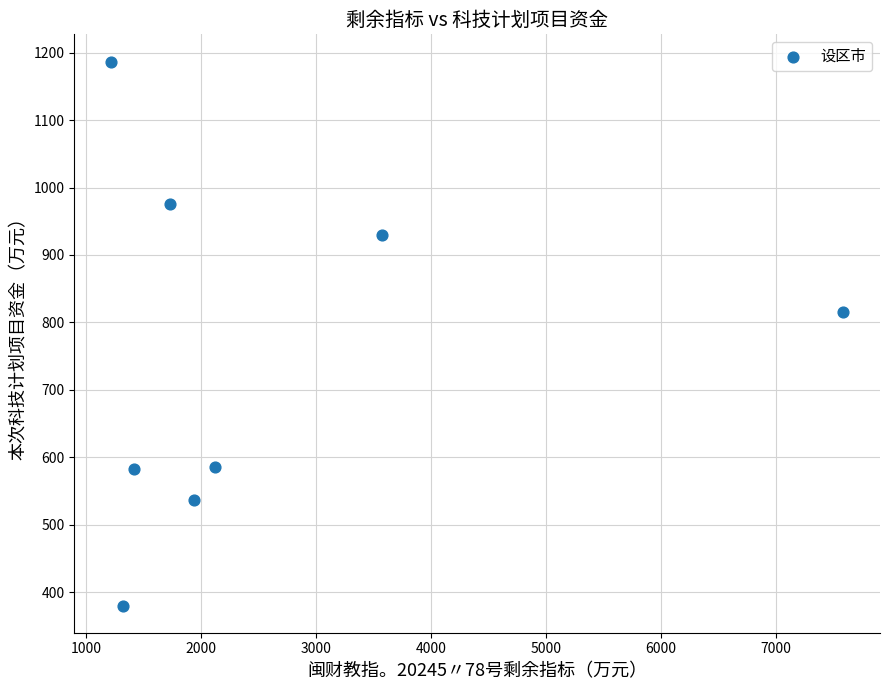

What is the average Y value?

748.8